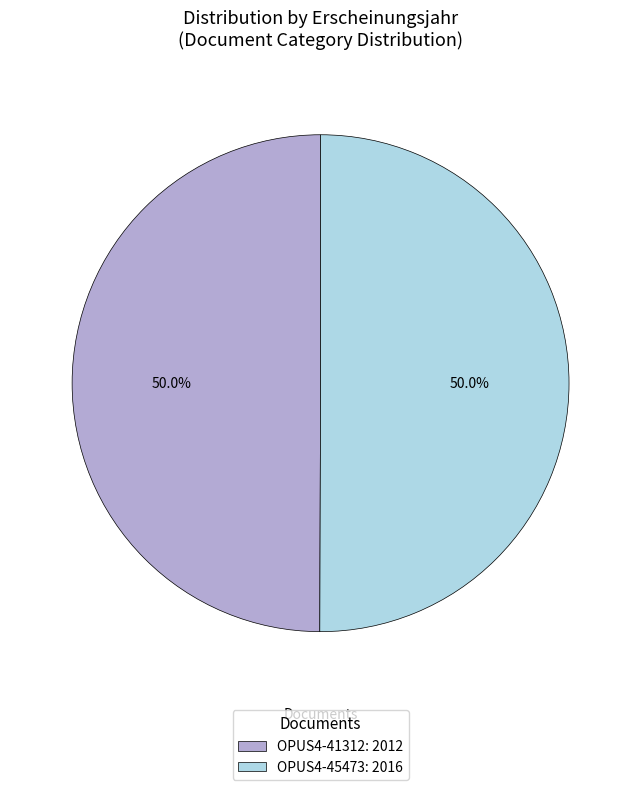

Combined, what portion of the pie is OPUS4-45473: 2016 and OPUS4-41312: 2012?

100.0%